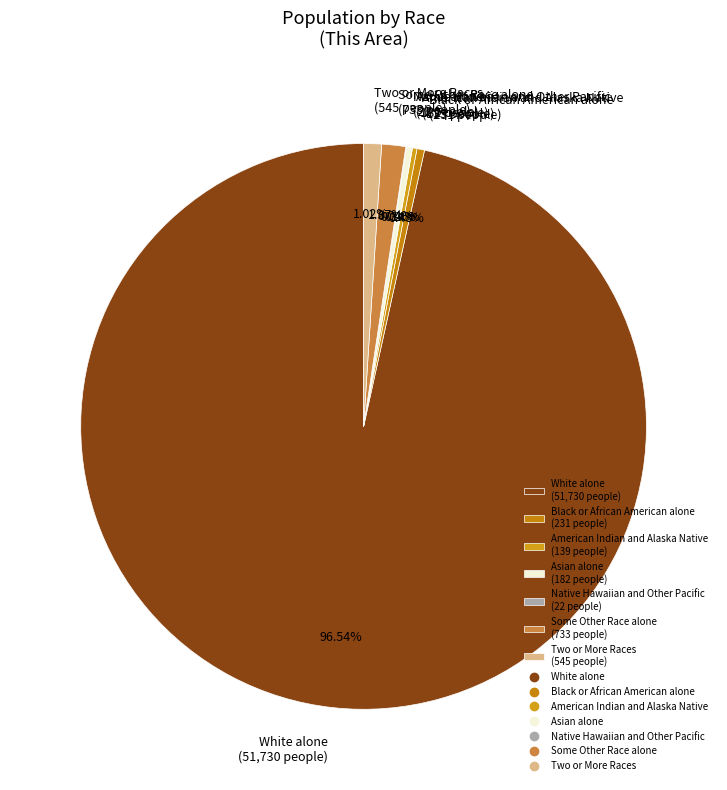

Is Asian alone (182 people) the majority of the pie?

No